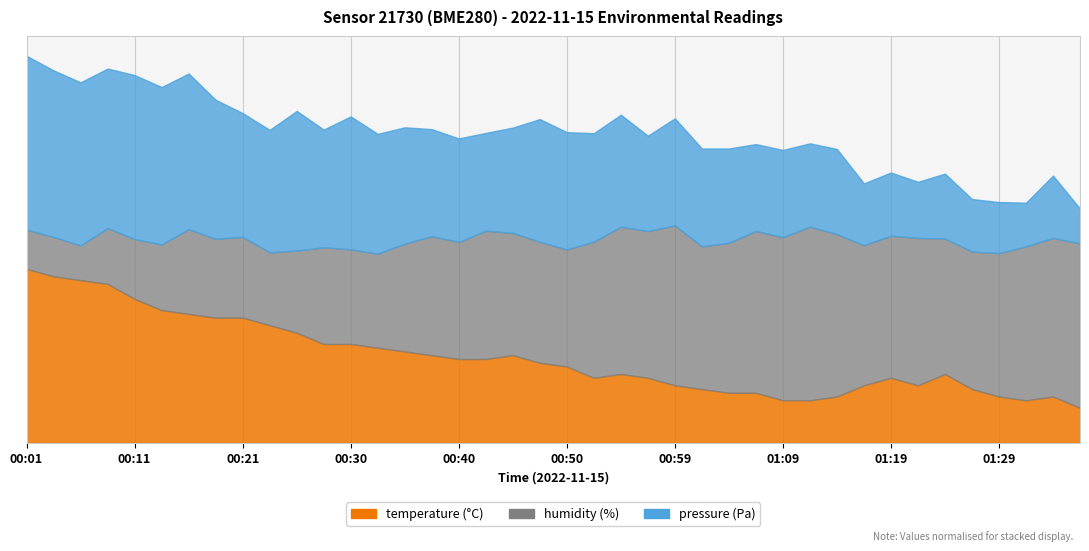

The pressure_norm series shows 38560.0 at 00:13. True or false?

False